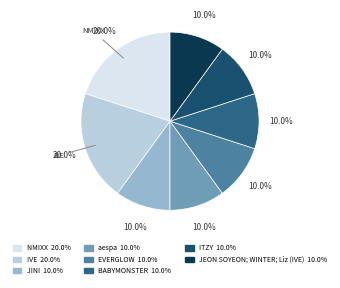

To the nearest percent, what is the average slice percentage?

12%